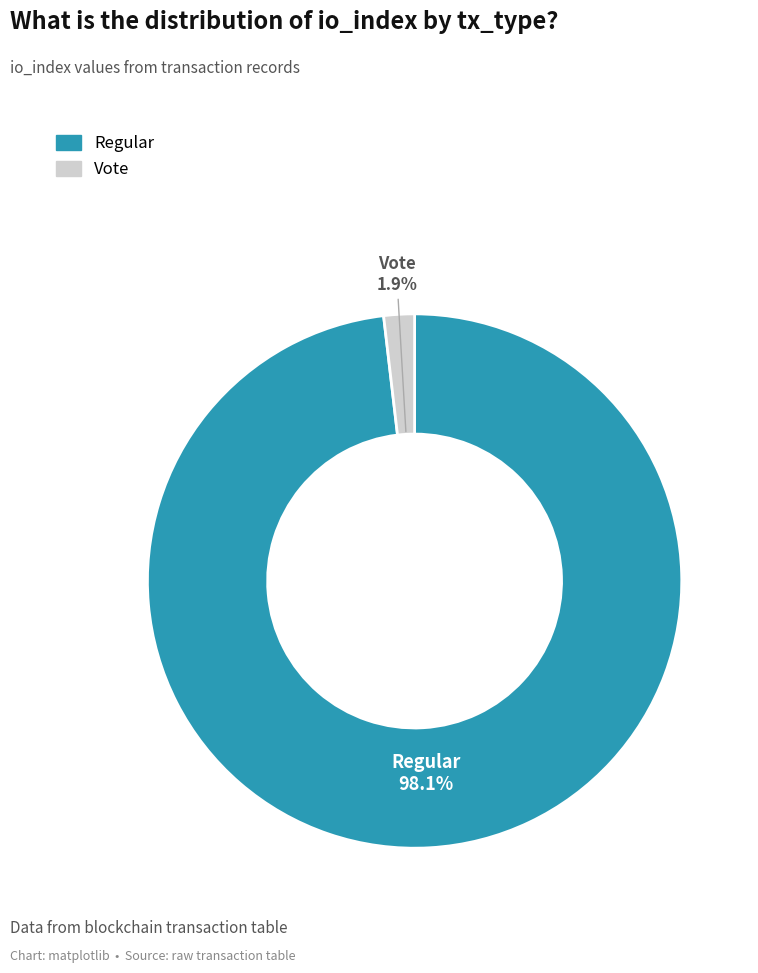

To the nearest percent, what is the combined percentage of Regular and Vote?

100%